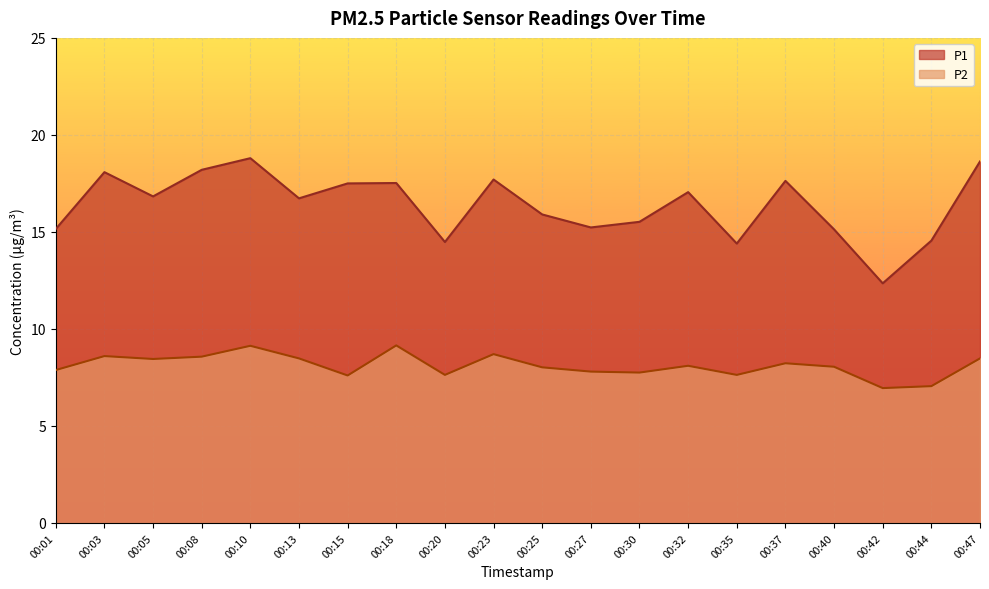

What is the difference between the maximum and minimum values in the P2 series?

2.2